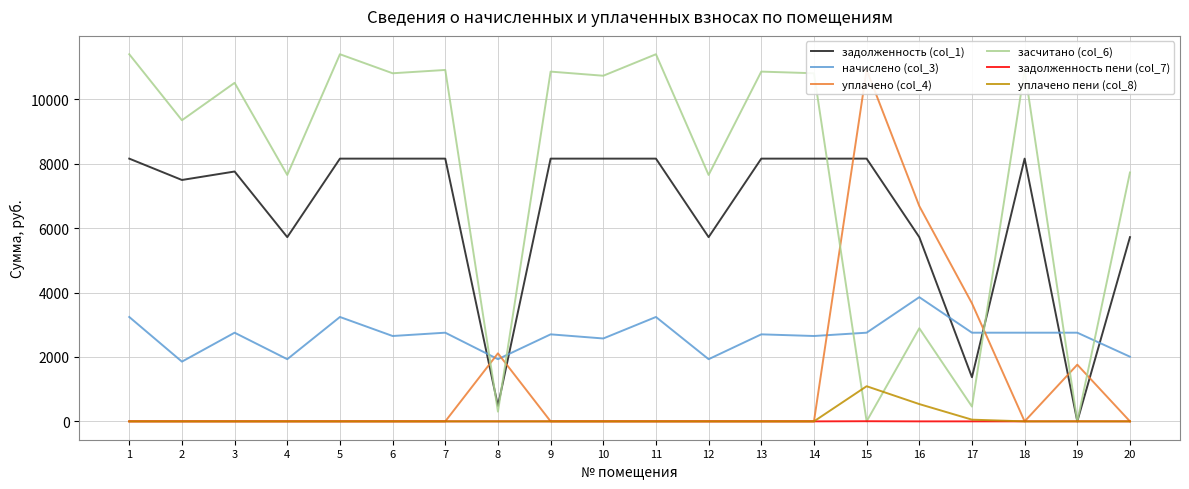

What is the average value of the начислено (col_3) series?

2652.3